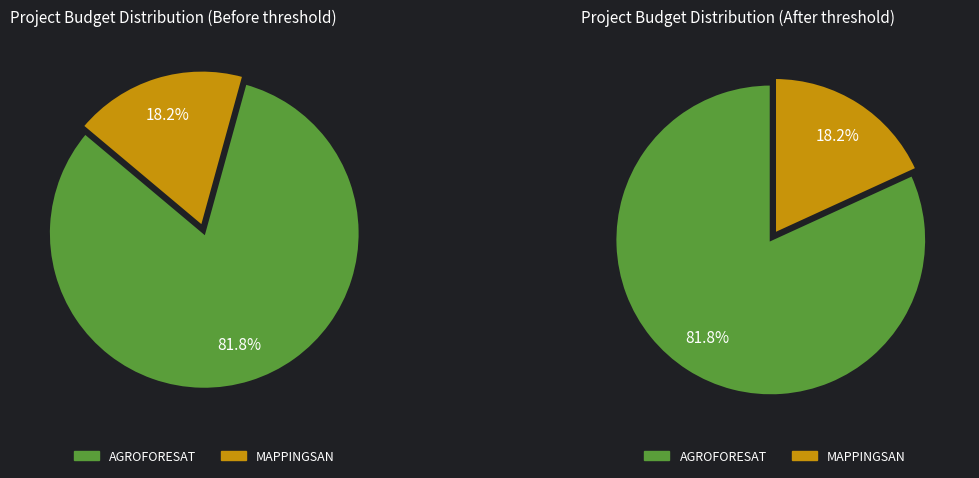

What is the total percentage of AGROFORESAT and MAPPINGSAN?

100.0%